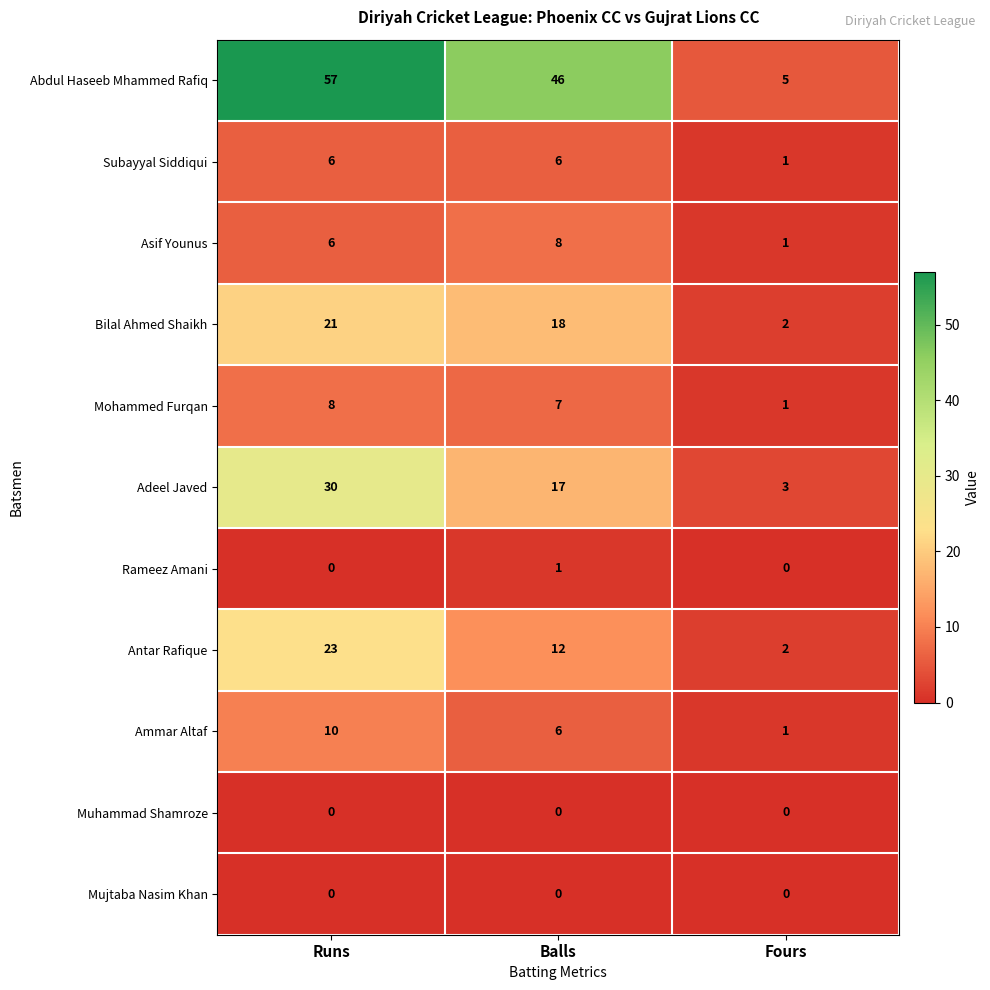

At which label does Abdul Haseeb Mhammed Rafiq first exceed 46?

Runs